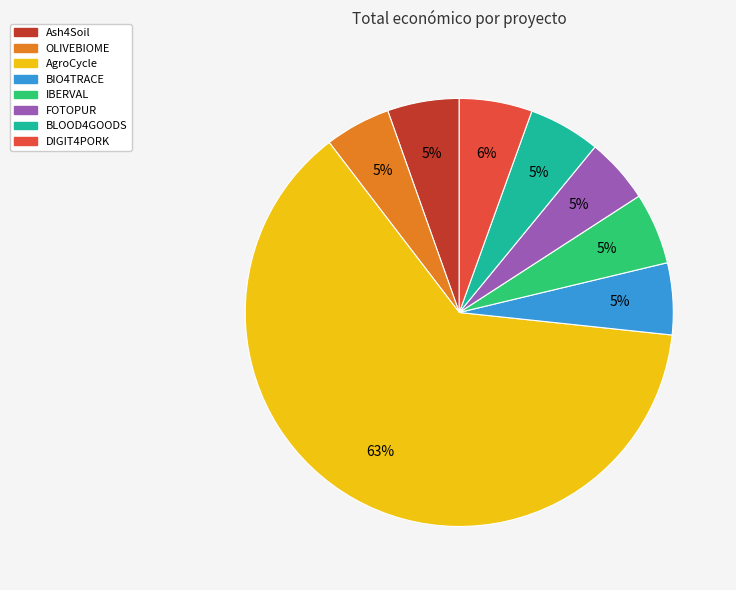

The BLOOD4GOODS slice represents 5% of the pie. True or false?

True